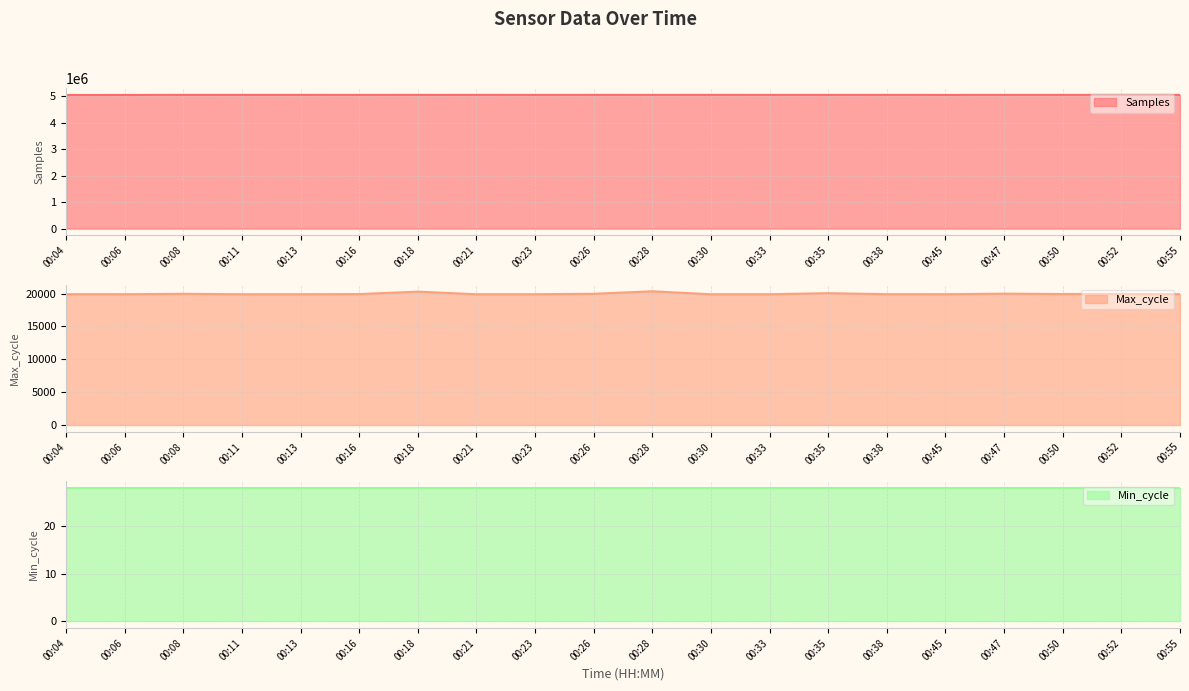

Which series has the largest range (max minus min)?

Samples